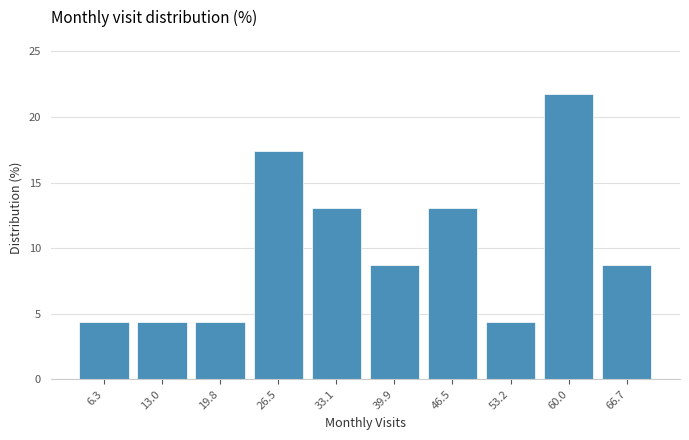

Over which range of the x-axis is the bar tallest?

56.6 to 63.3